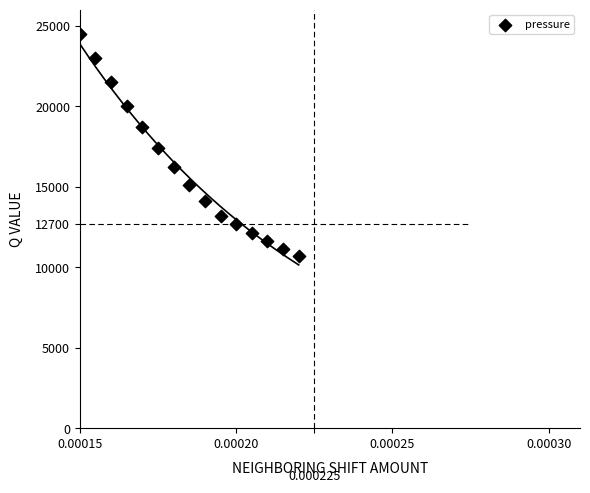

What is the range of Y values (max minus min)?

13800